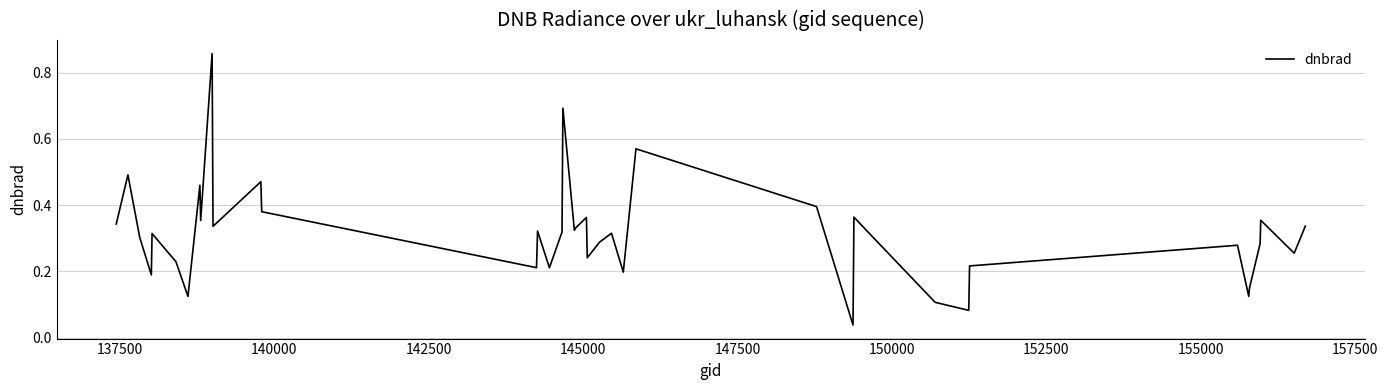

What is the difference between the maximum and minimum values?

0.8